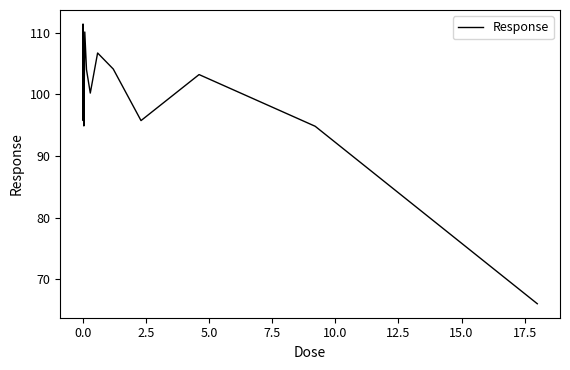

What is the greatest value displayed?

111.4